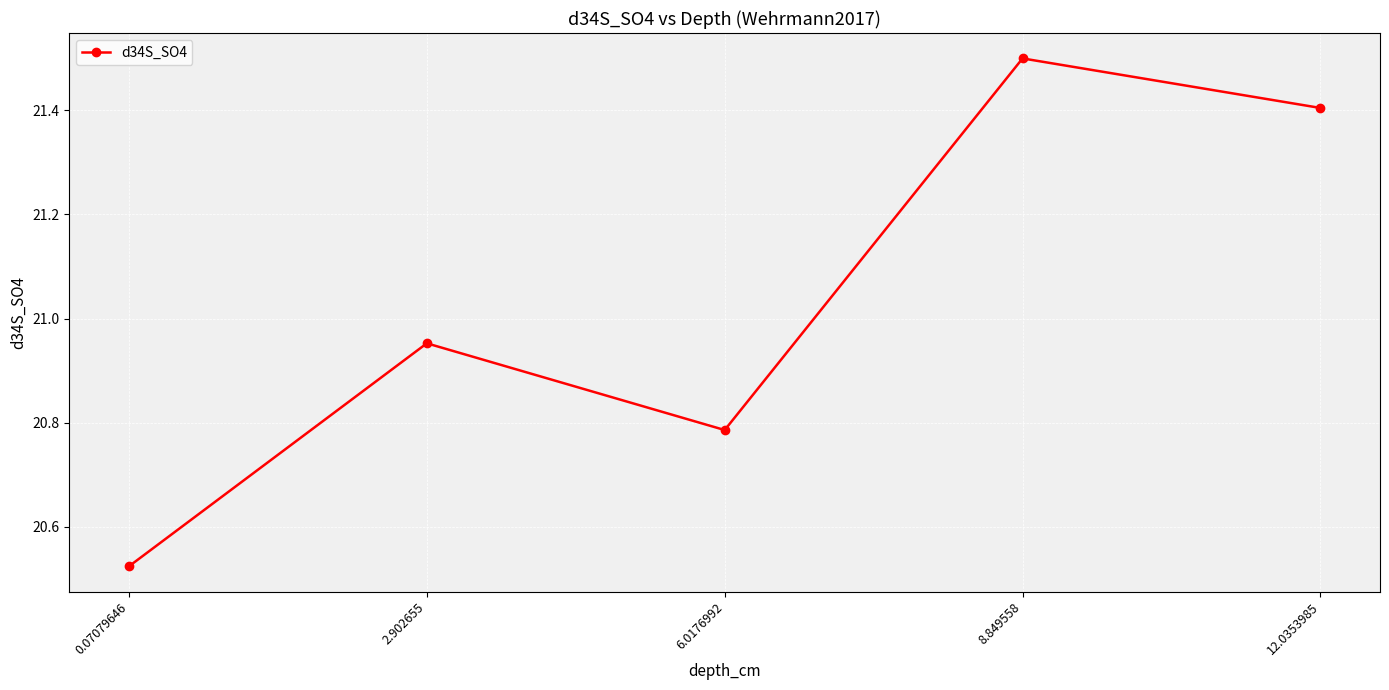

List the labels in order of value, smallest first.

0.07079646, 6.0176992, 2.902655, 12.0353985, 8.849558